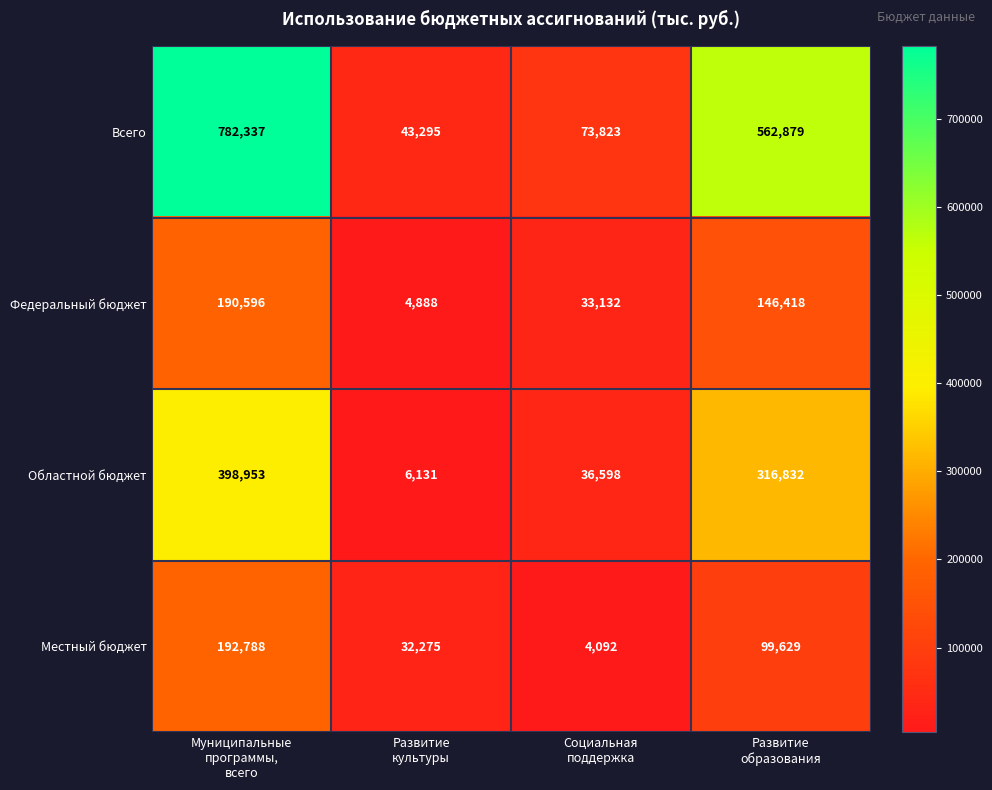

How many series are shown in this chart?

4